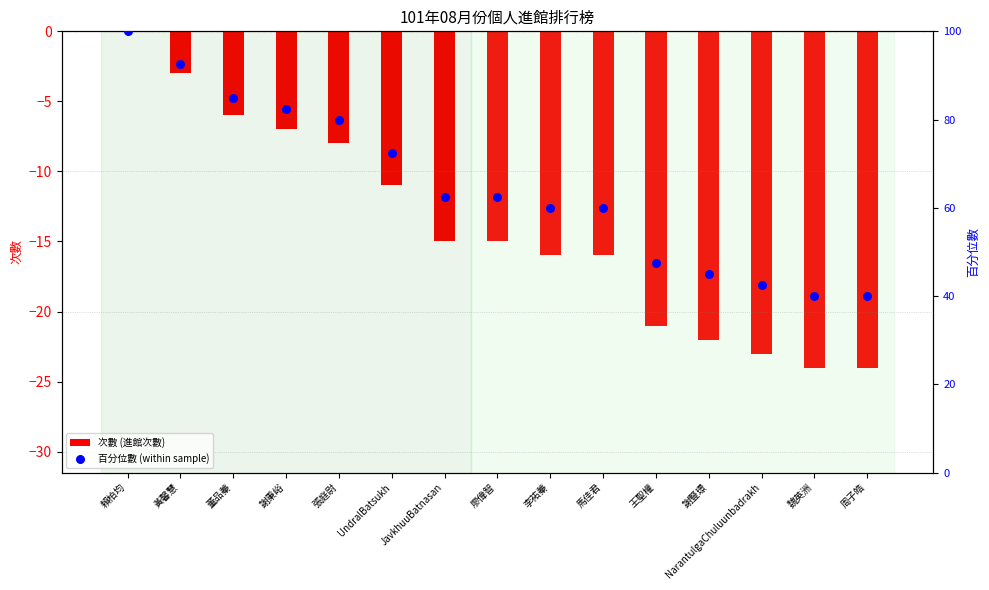

Which series contains the lowest Y value?

次數 (進館次數)